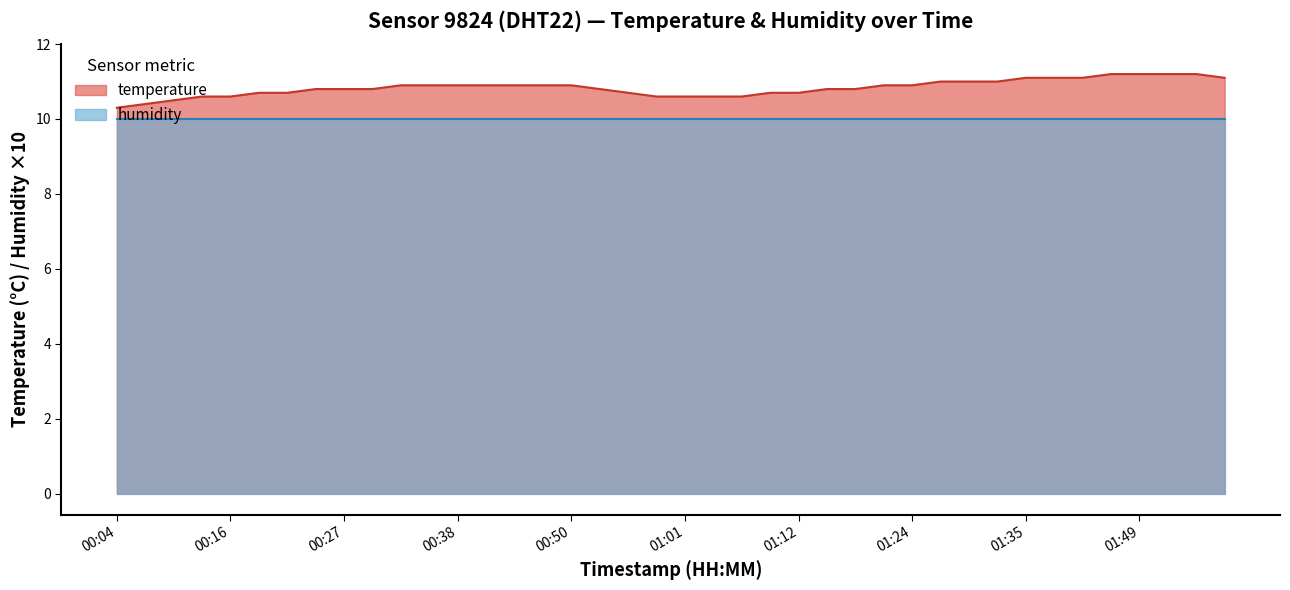

The chart shows a value of 2.4 at 00:50. True or false?

False